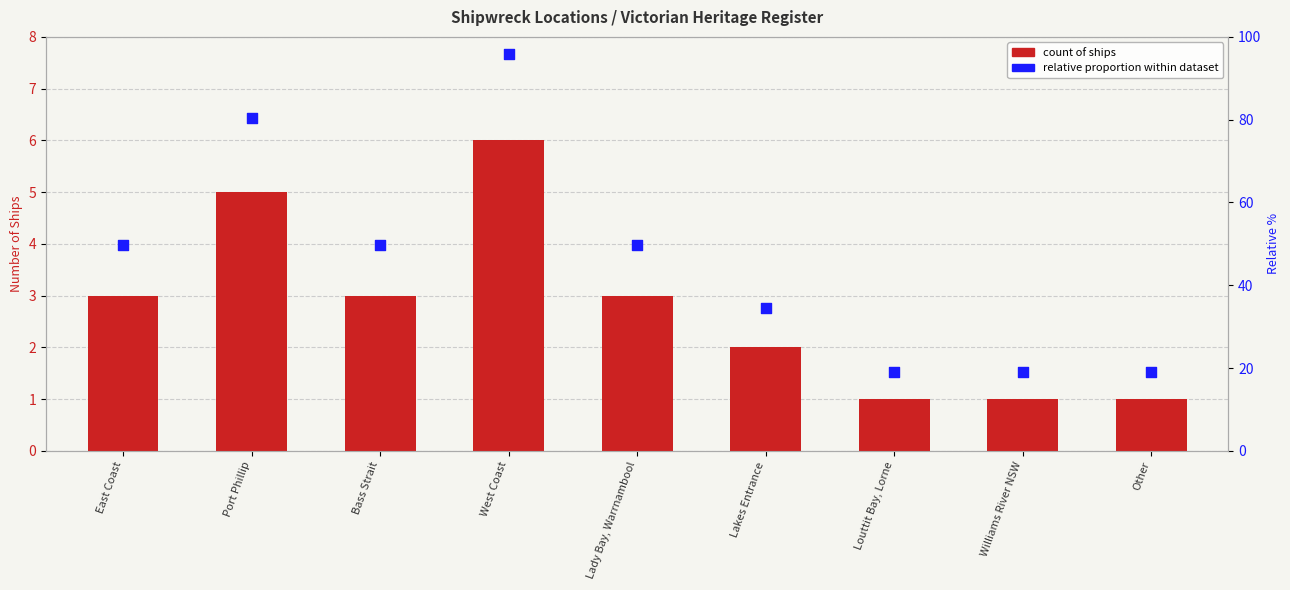

At which category is the sum across all series the highest?

West Coast